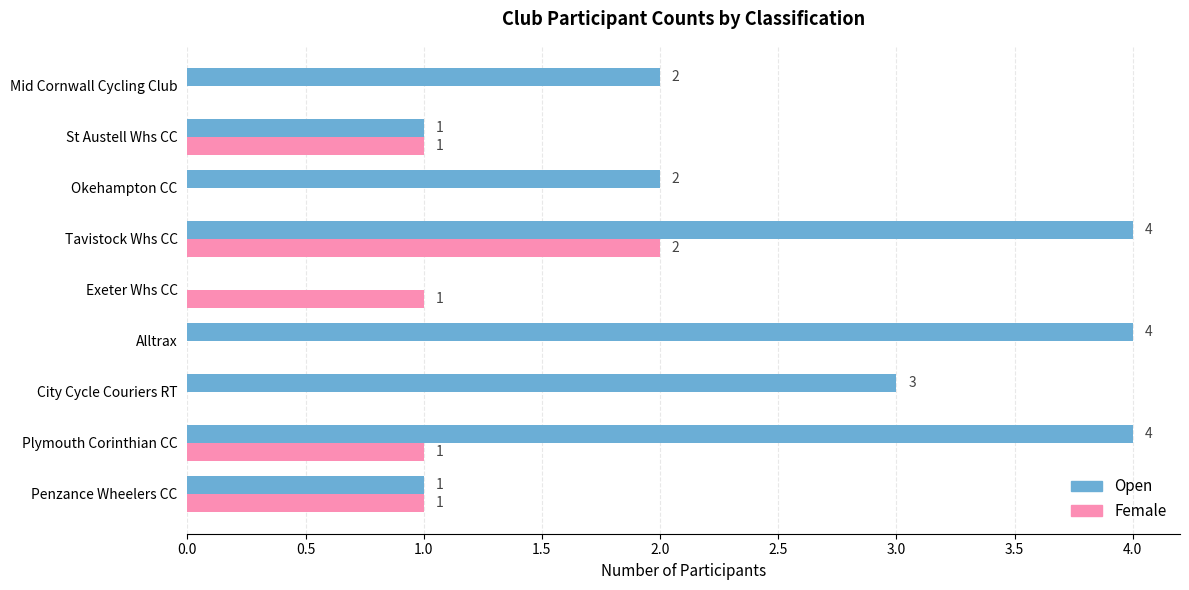

How many series are shown in this chart?

2